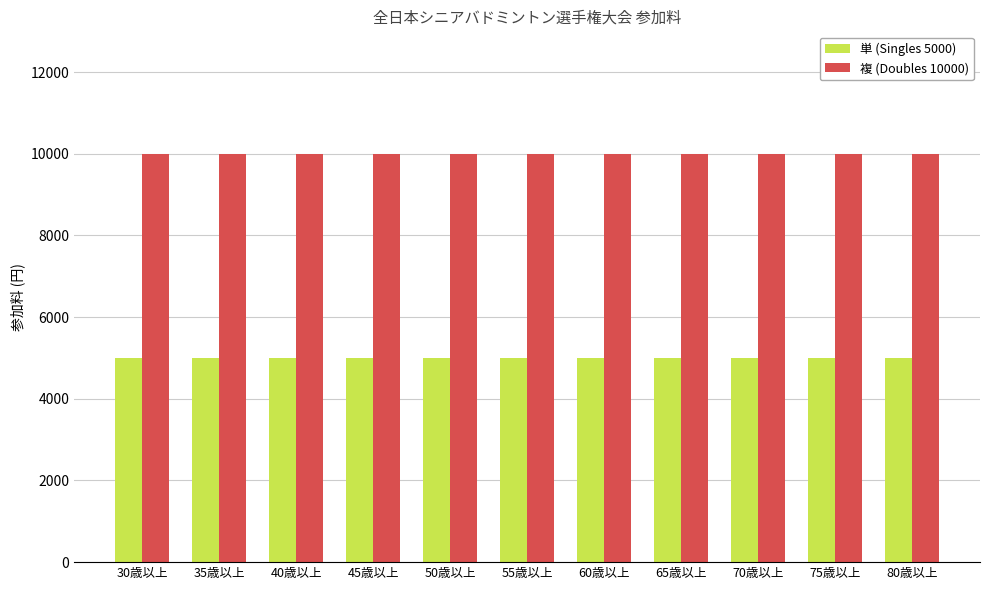

Is the value of 複 (Doubles 10000) at 55歳以上 greater than the value of 単 (Singles 5000) at 60歳以上?

Yes